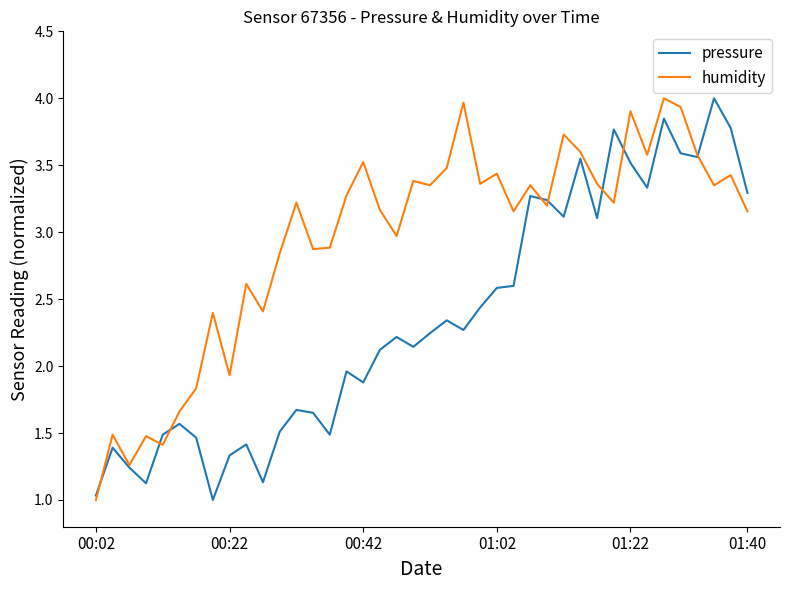

List the series in order of their overall mean, highest first.

humidity, pressure